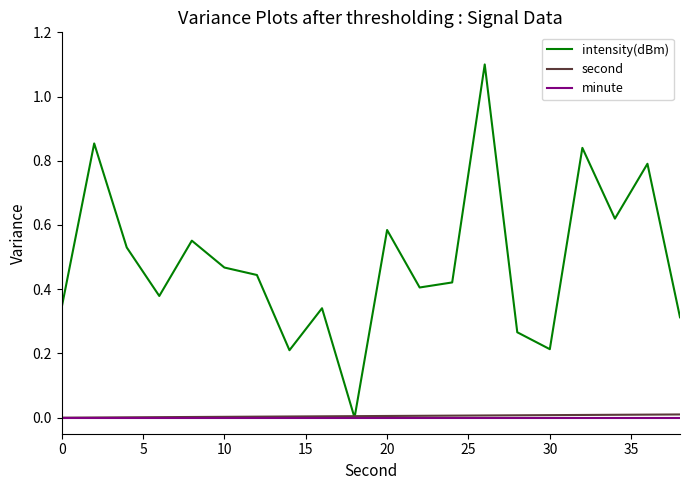

Which series has the largest range (max minus min)?

intensity(dBm)